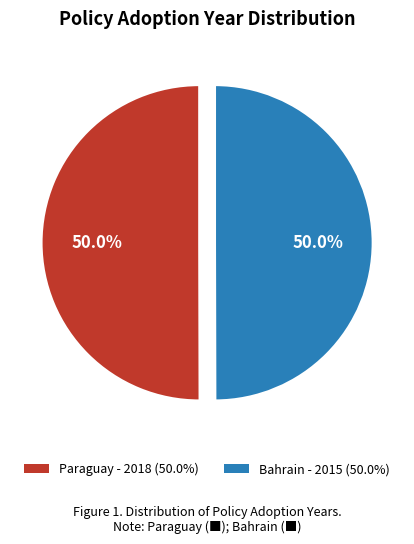

Combined, what portion of the pie is Paraguay - 2018 (50.0%) and Bahrain - 2015 (50.0%)?

100.0%